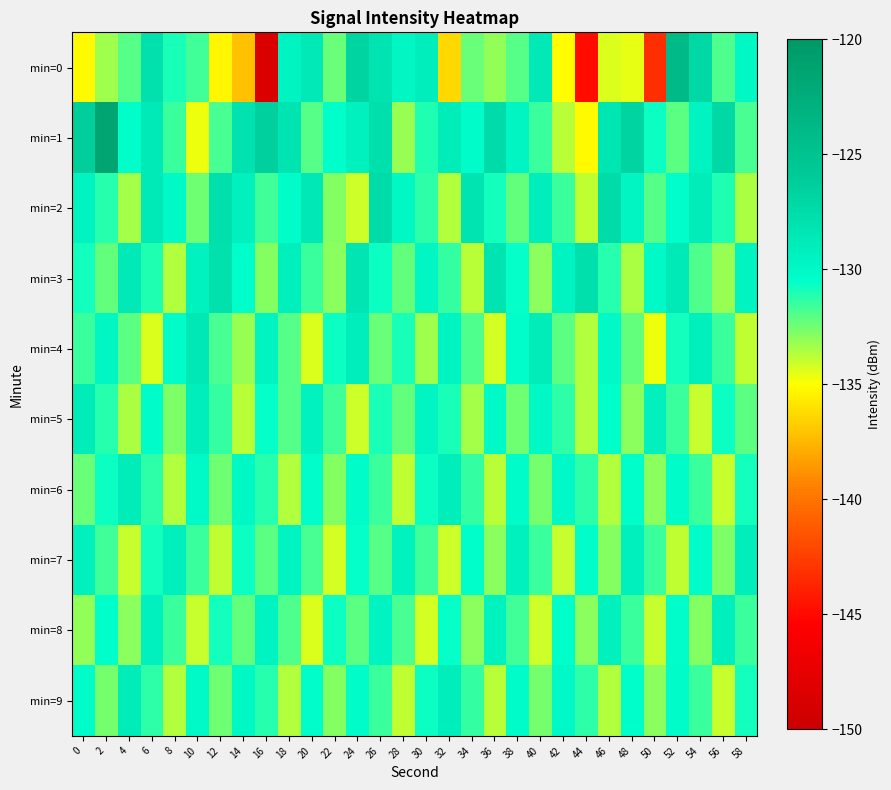

What is the maximum value shown in the chart?

-121.5